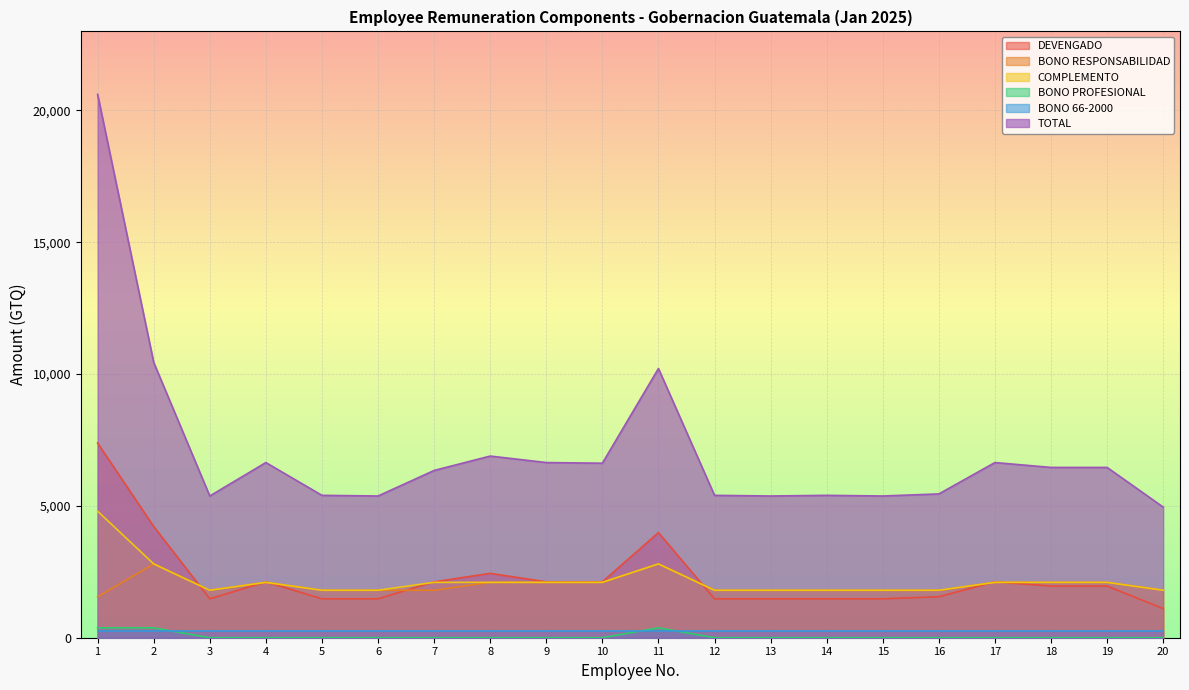

Read the COMPLEMENTO value at 4, to the nearest 100.

2100